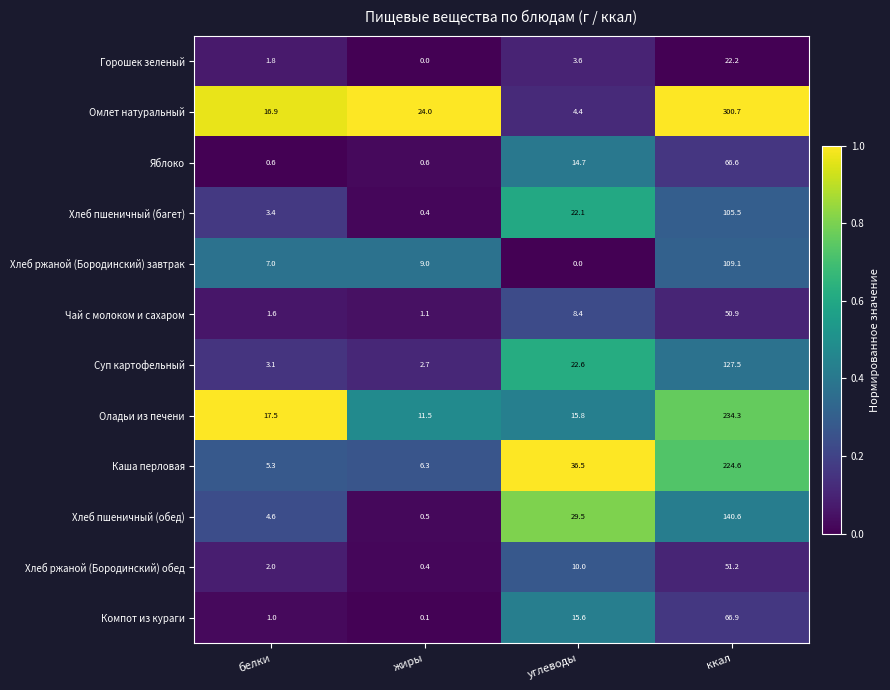

Which label corresponds to the largest value in the chart?

ккал